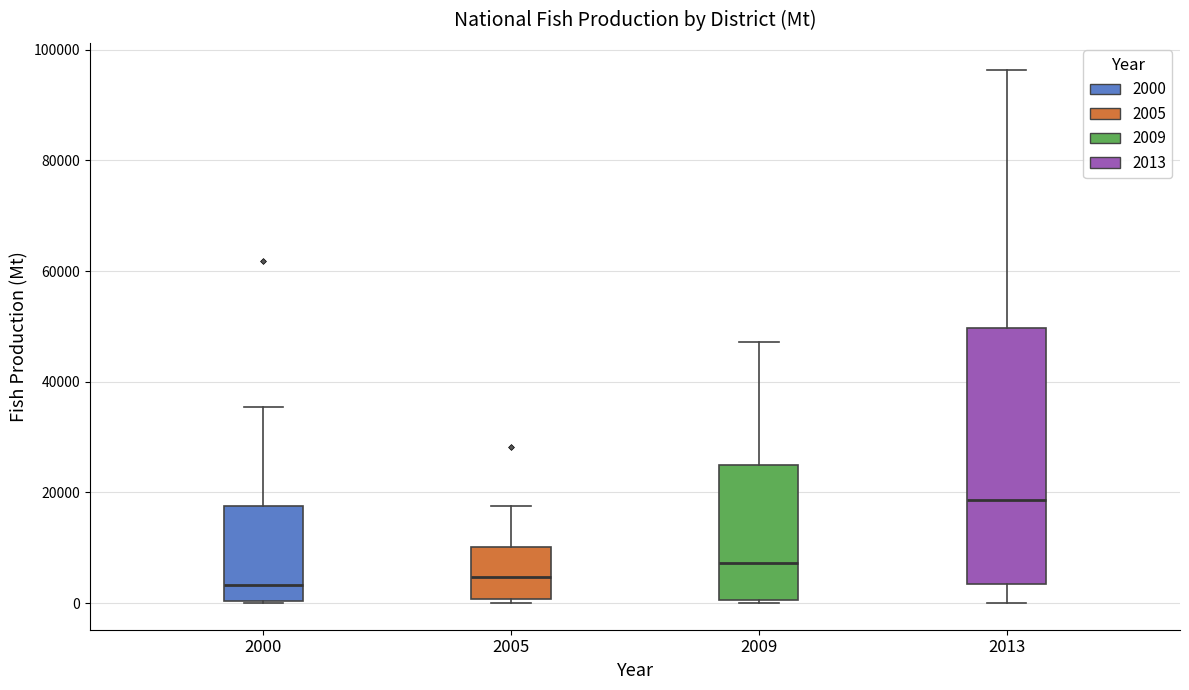

Which box's median line is the highest?

2013